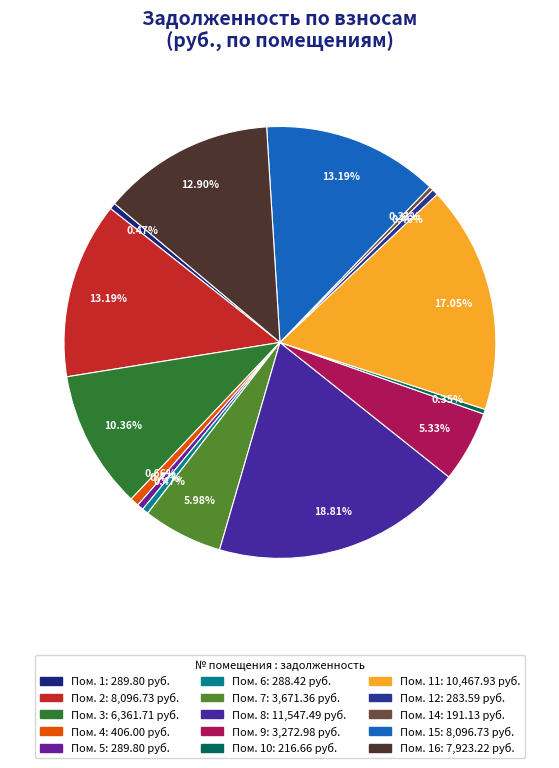

How many segments does this pie chart have?

15